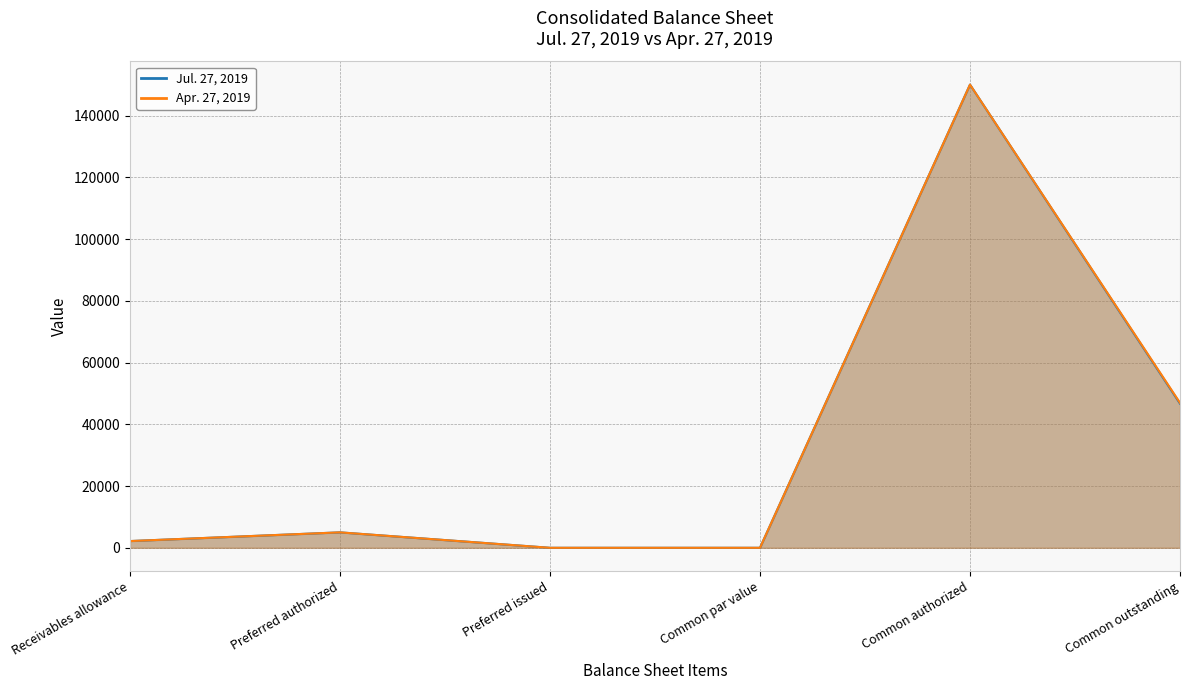

What position from the left is Preferred issued?

3